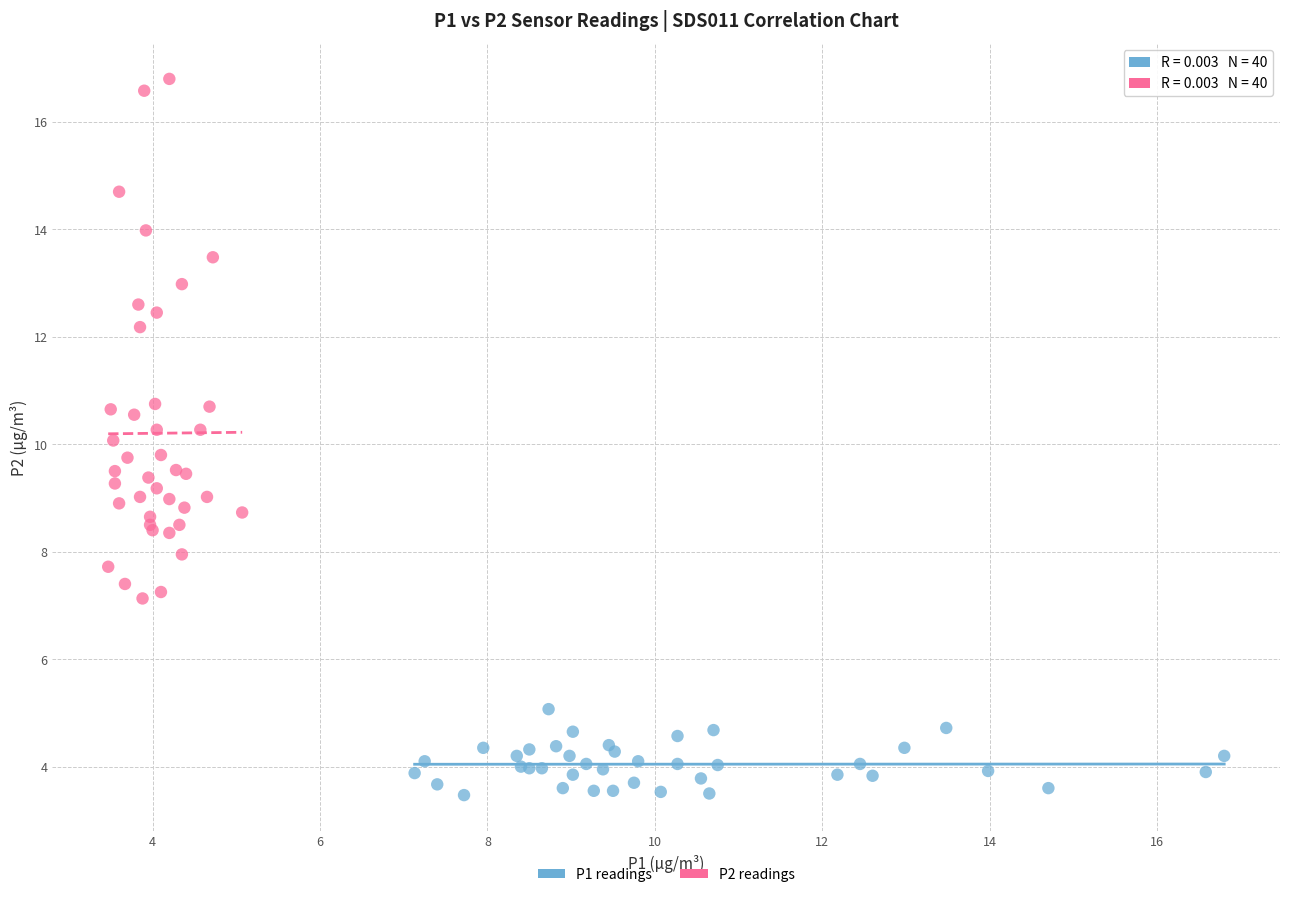

What are all the series names shown in the legend?

P1 readings, P2 readings